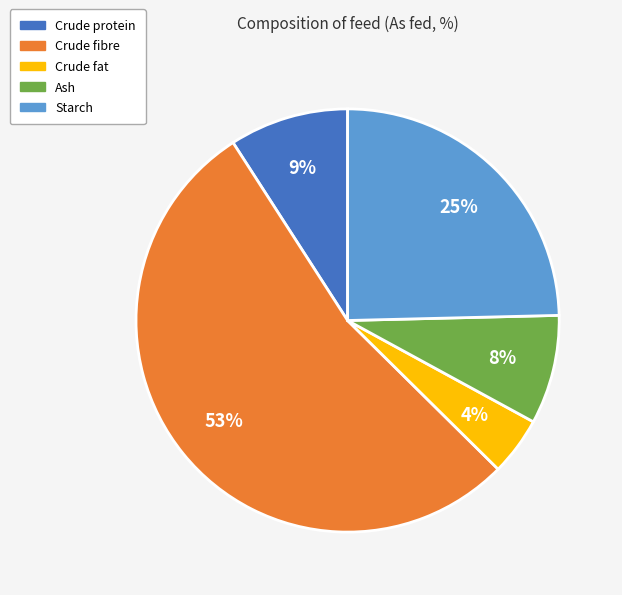

To the nearest percent, what is the combined percentage of Crude fat and Crude fibre?

58%